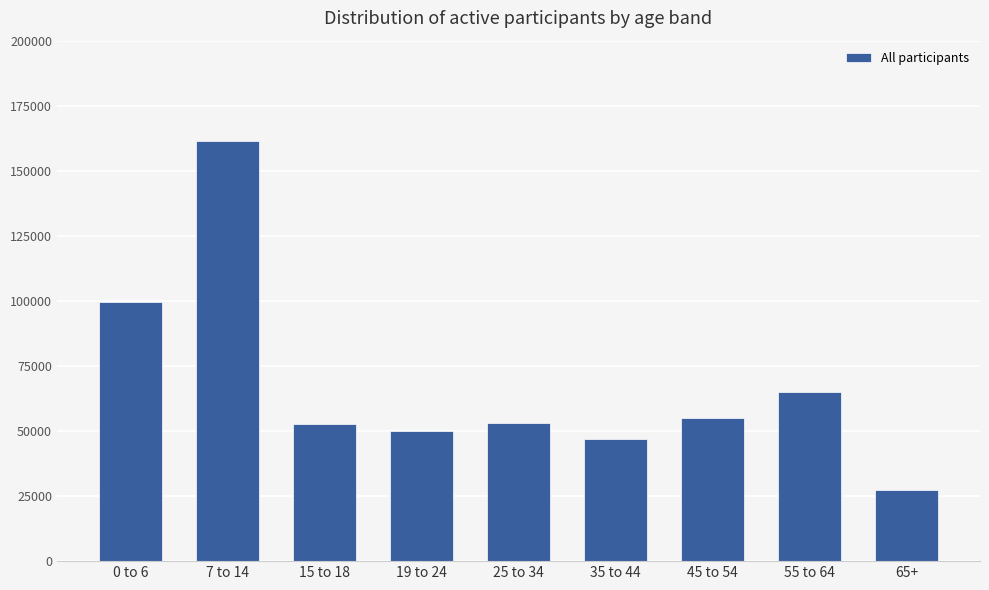

What position from the right is 19 to 24?

6